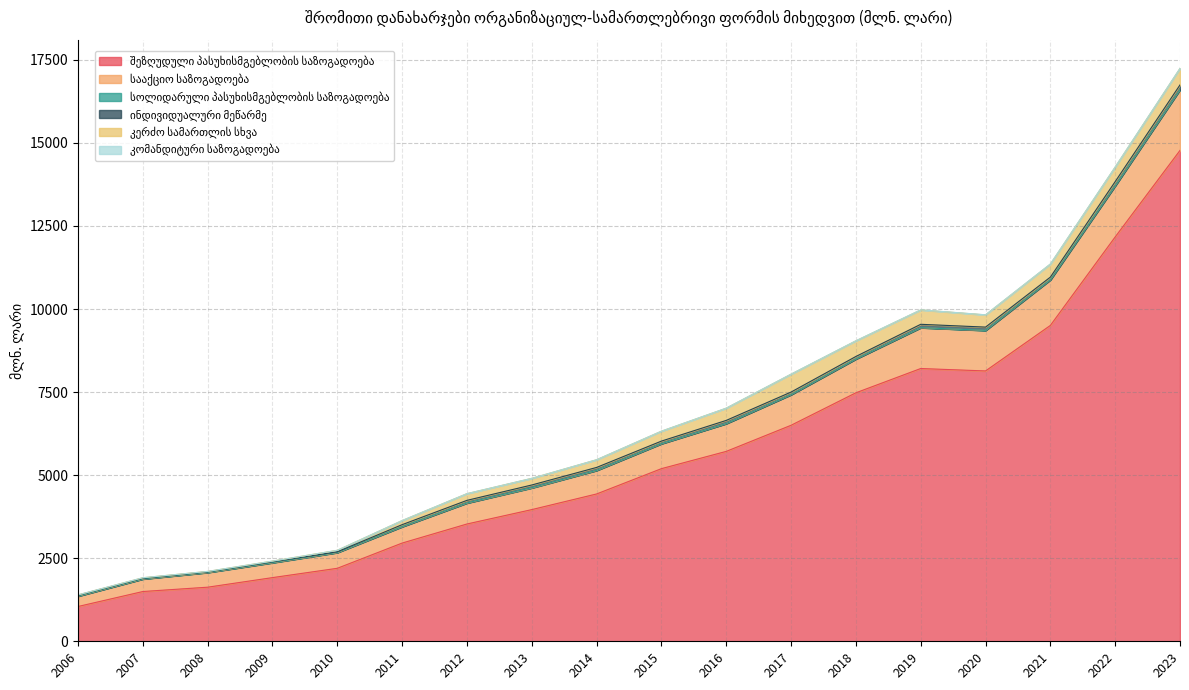

Where is the first local maximum for სოლიდარული პასუხისმგებლობის საზოგადოება?

2009